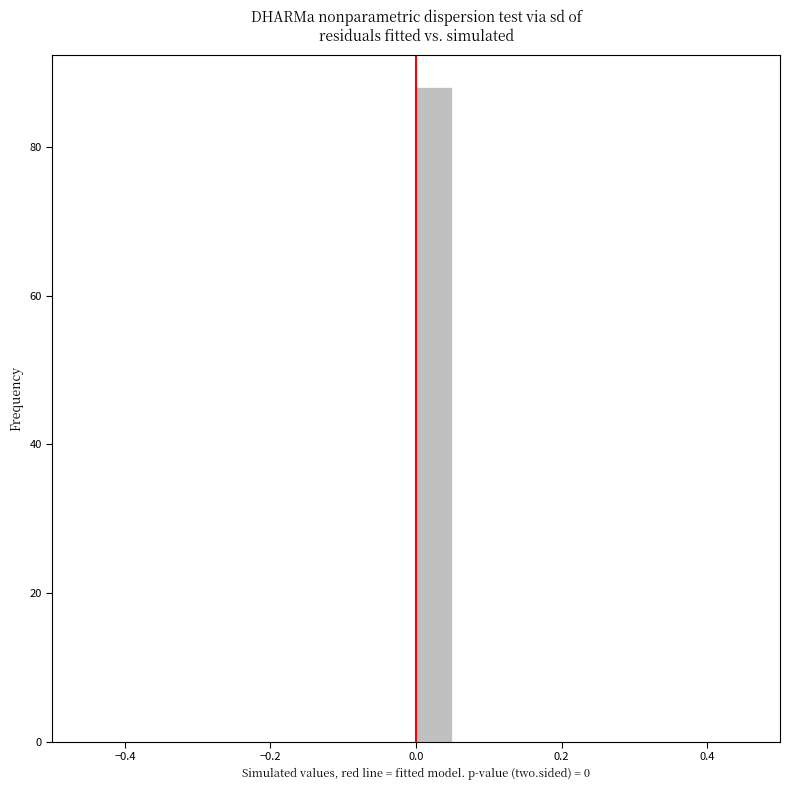

Around what value on the x-axis is the tallest bar? Give the approximate position of its centre, as read against the axis.

0.02